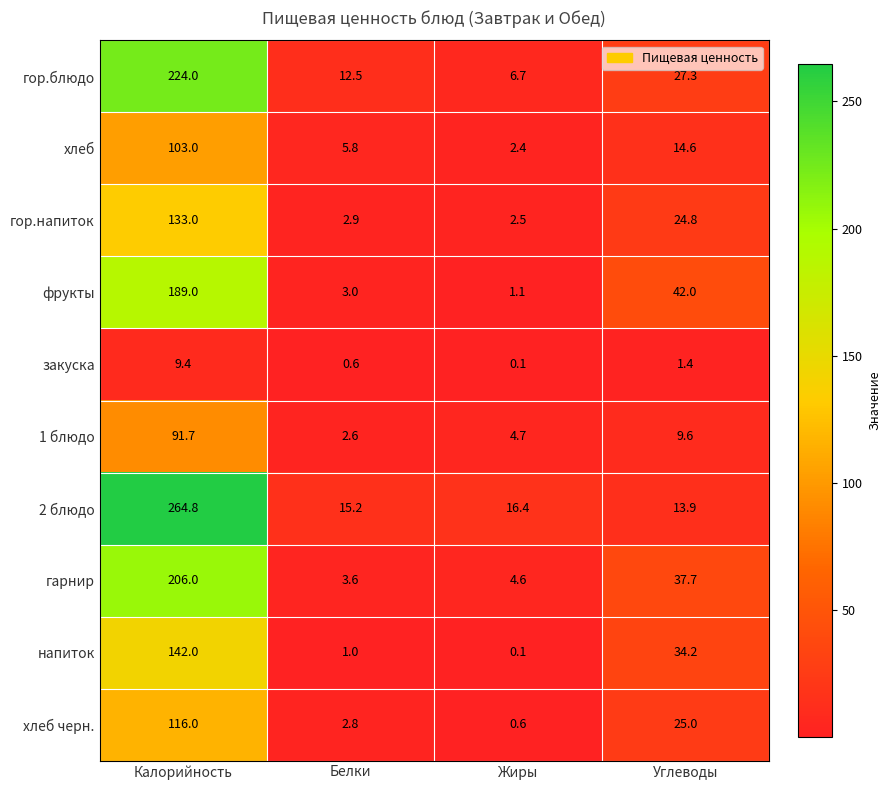

At Углеводы, list the series in order from smallest to largest.

закуска, 1 блюдо, 2 блюдо, хлеб, гор.напиток, хлеб черн., гор.блюдо, напиток, гарнир, фрукты